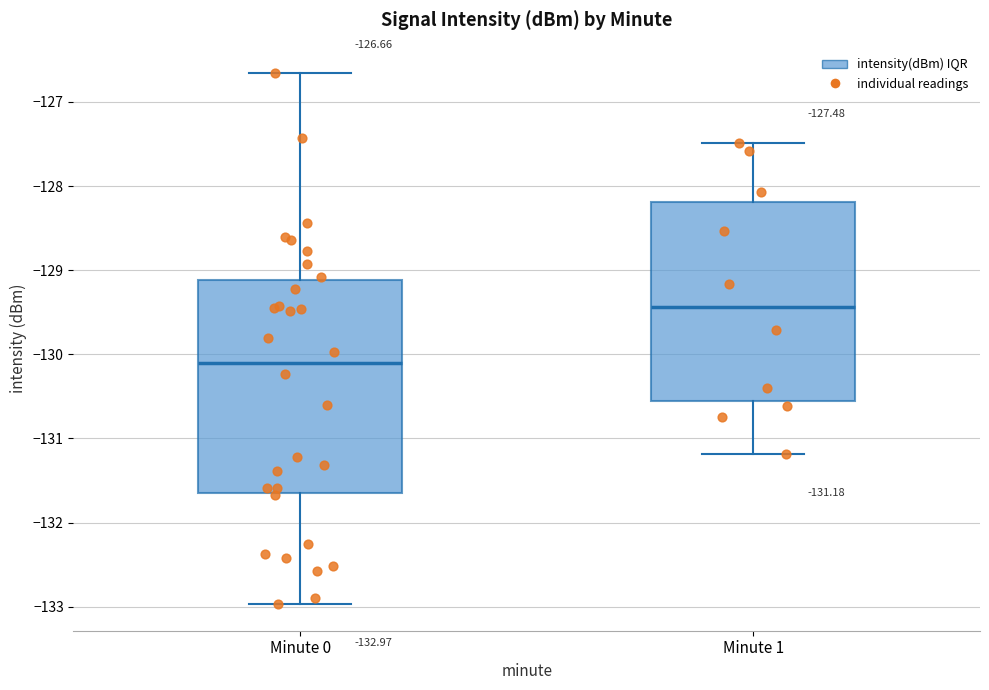

Which box is the tallest, from its lower edge to its upper edge?

Minute 0